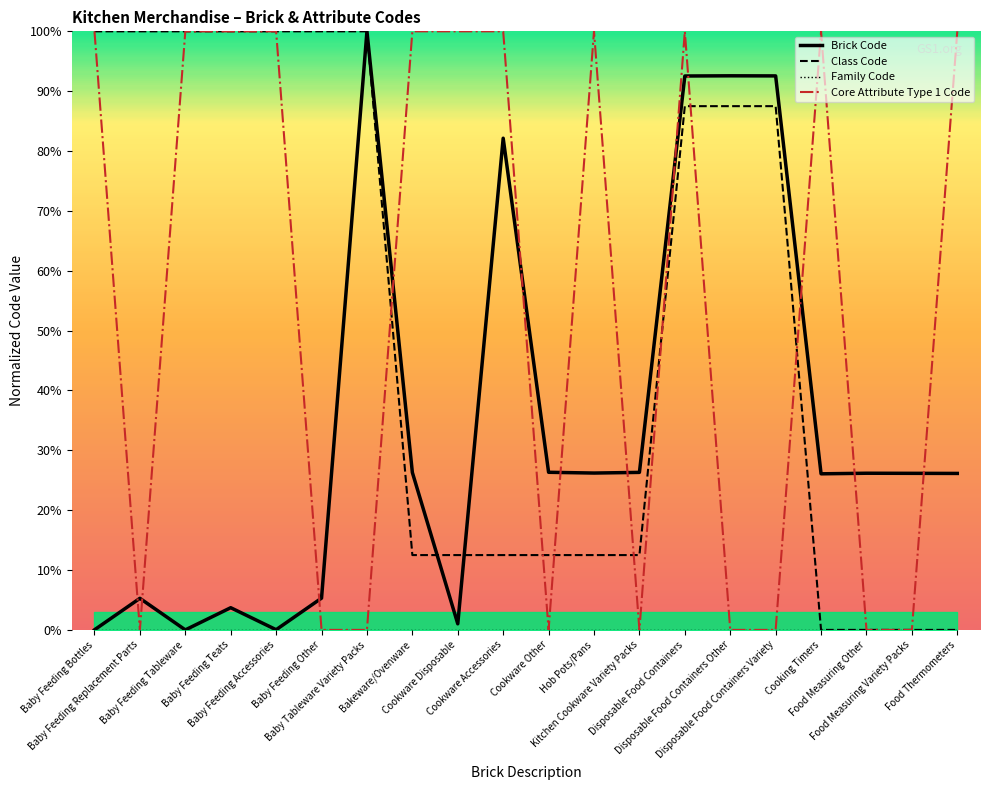

Is the value of Brick Code at Cookware Accessories greater than the value of Core Attribute Type 1 Code at Kitchen Cookware Variety Packs?

Yes